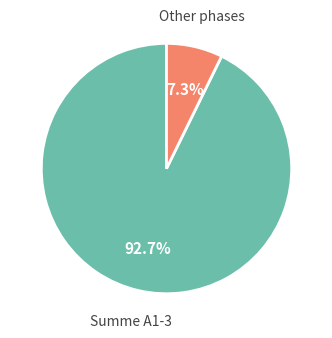

Does any single category account for the majority?

Yes